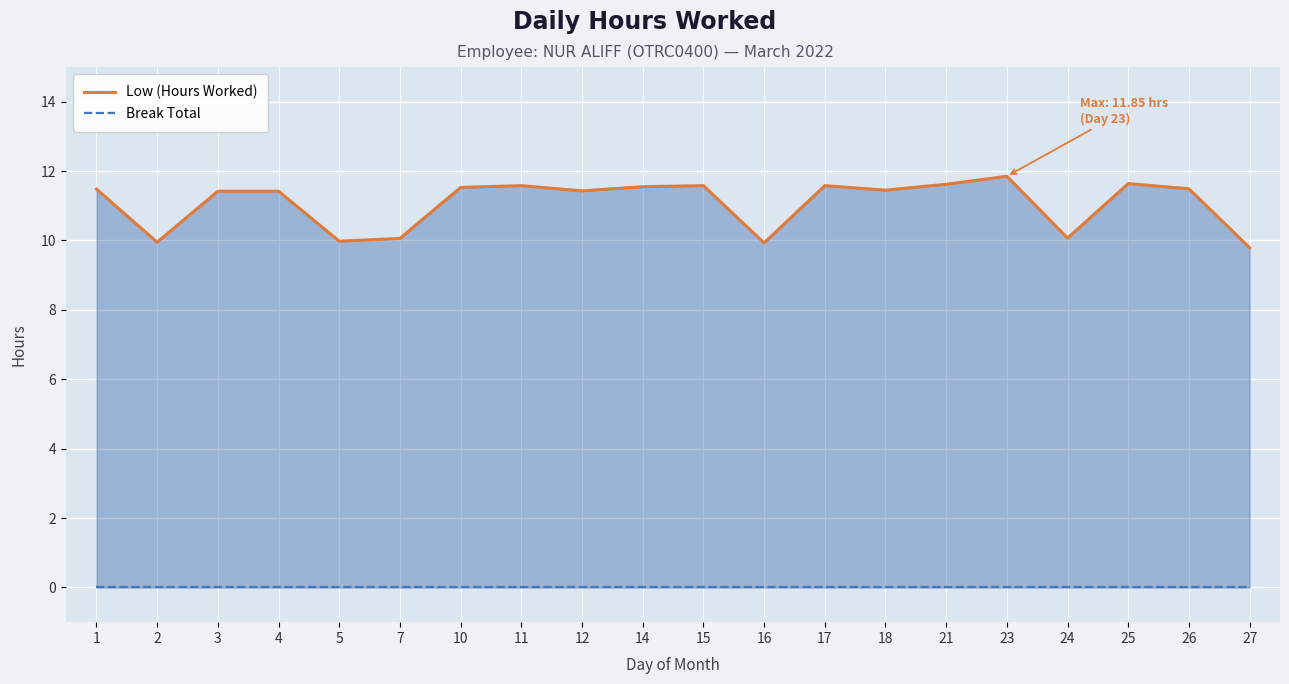

At which category is the sum across all series the highest?

23